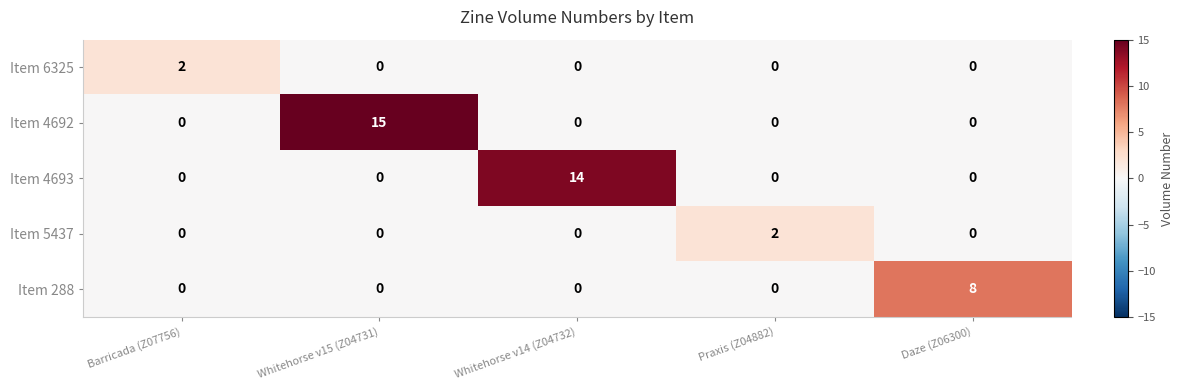

How many data points does each series have?

5